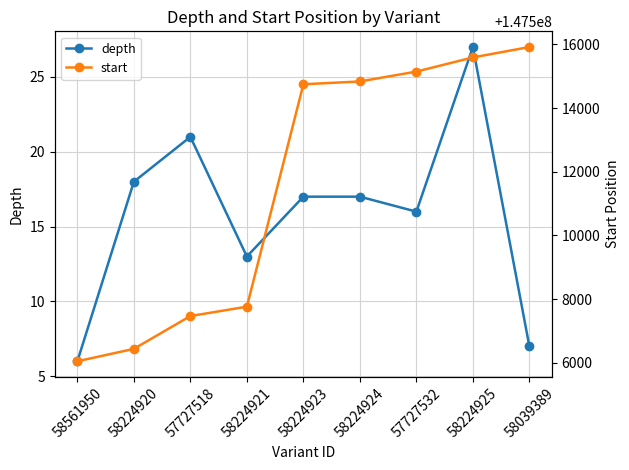

At 57727532, list the series in order from largest to smallest.

start, depth